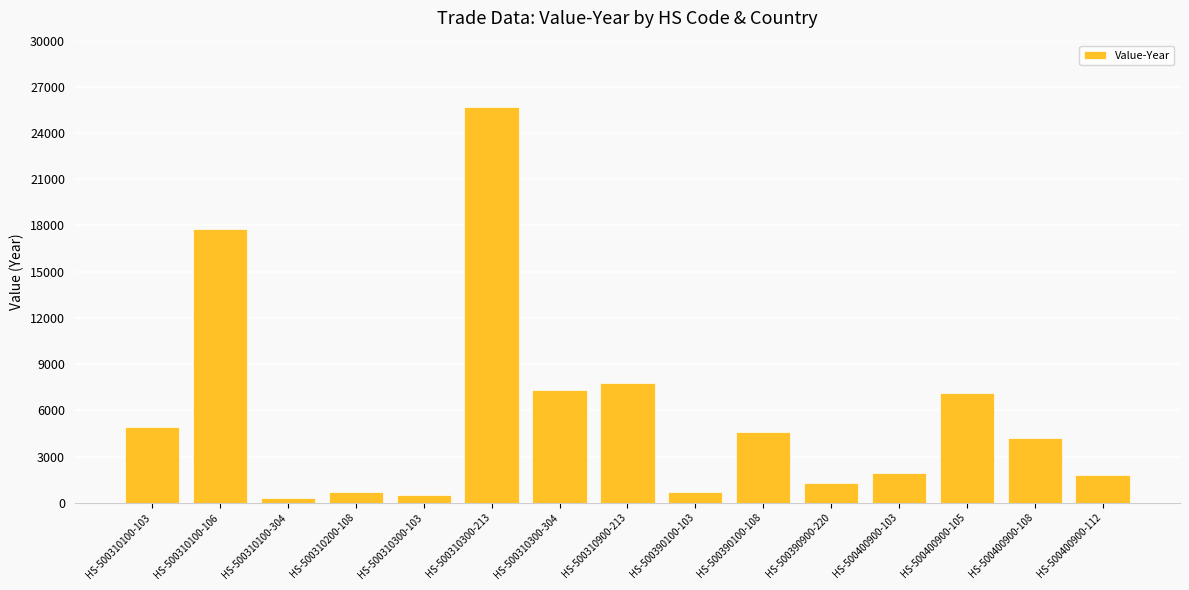

How many data points are less than 4215?

7